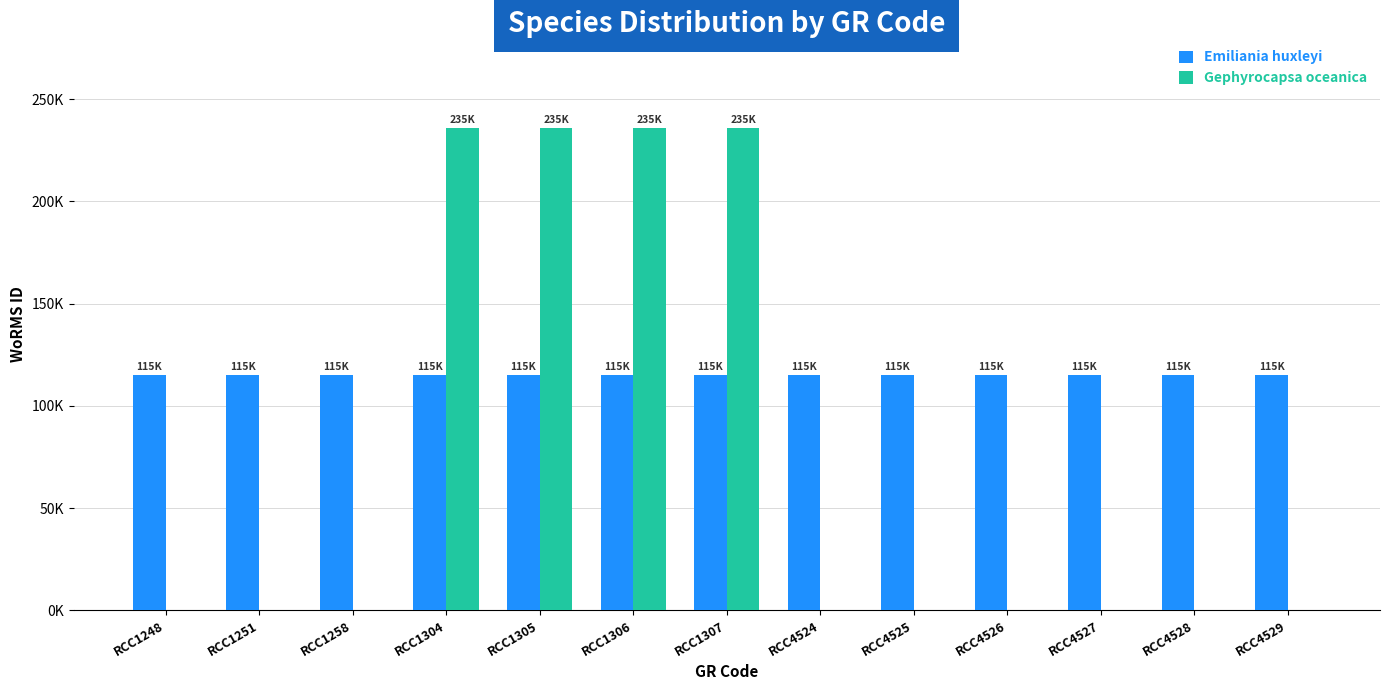

What is the value of the Emiliania huxleyi bar at the 10th from the left?

115104